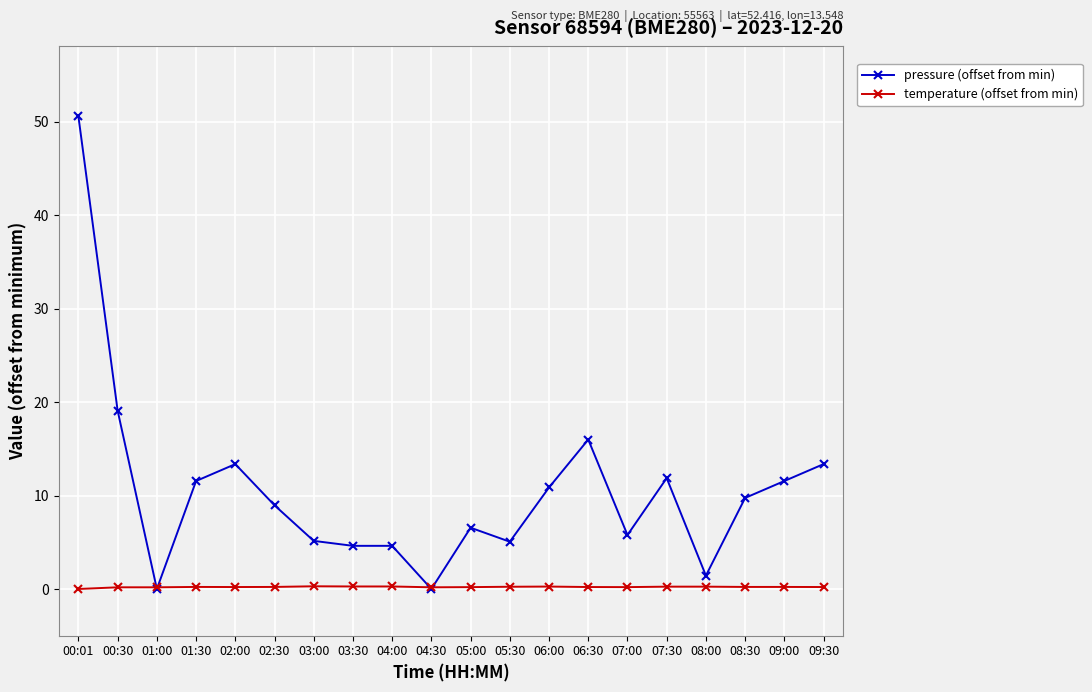

True or false: pressure (offset from min) has more than 2 interior local peaks.

True